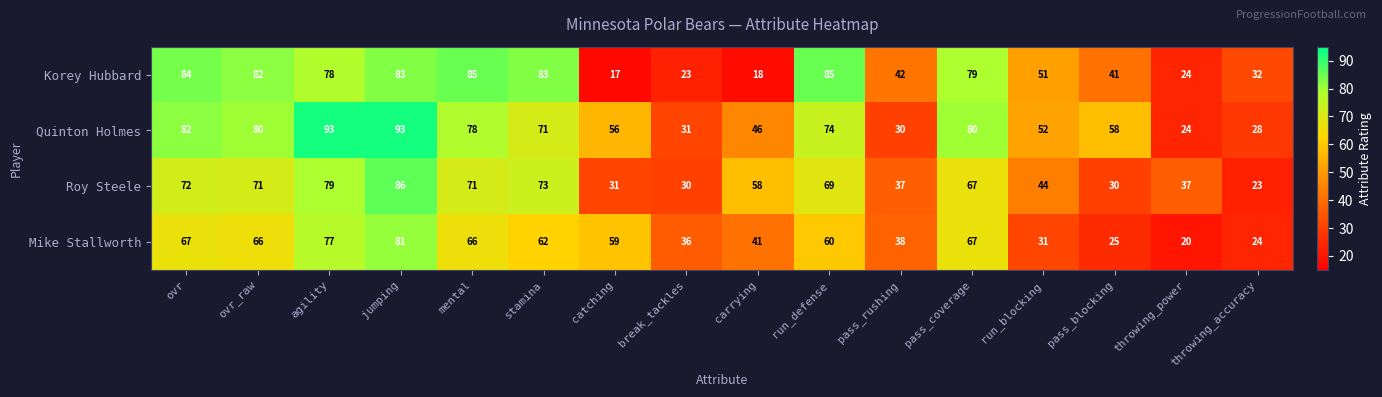

List the series in order of their overall mean, highest first.

Quinton Holmes, Korey Hubbard, Roy Steele, Mike Stallworth